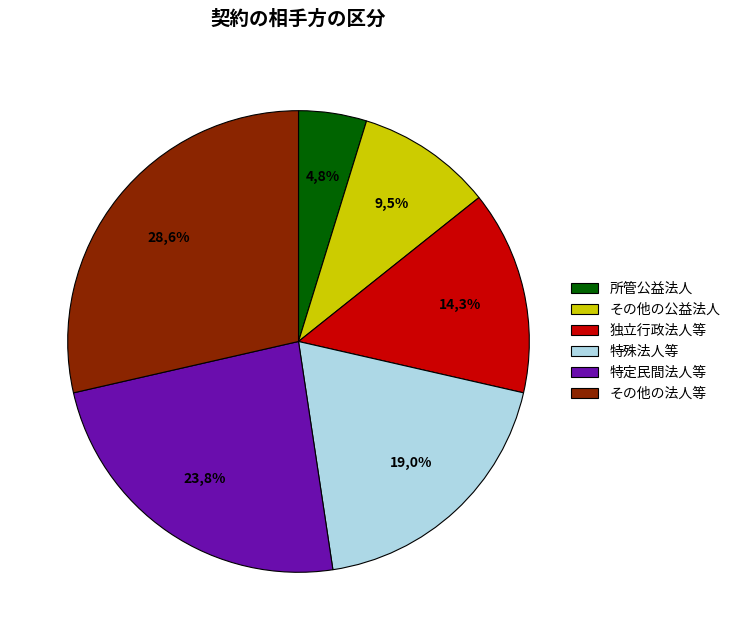

To the nearest percent, what portion does 所管公益法人 represent?

5%